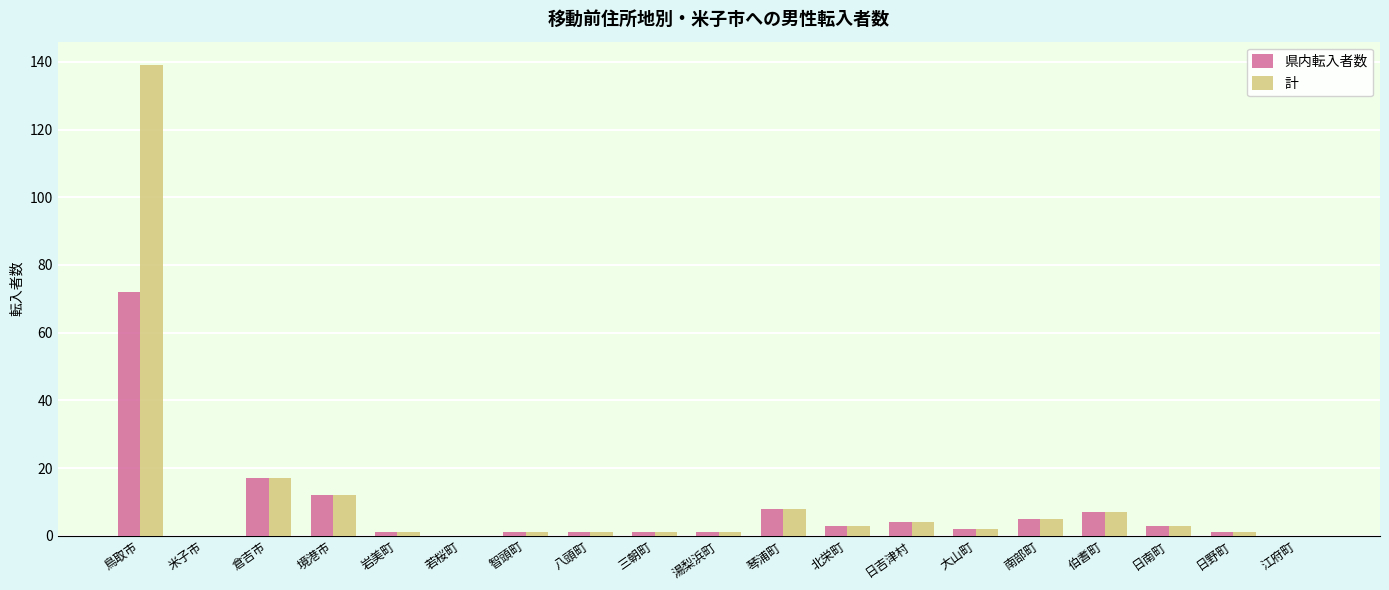

What is the sum of the 計 values at 八頭町 and 湯梨浜町?

2